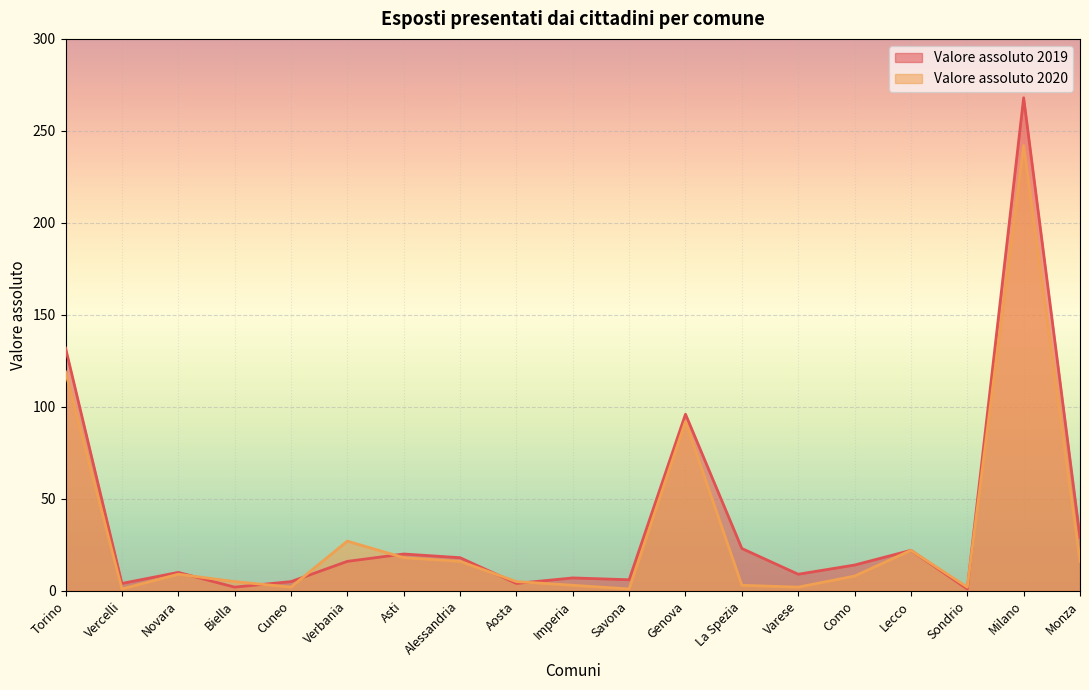

What is the greatest value displayed?

268